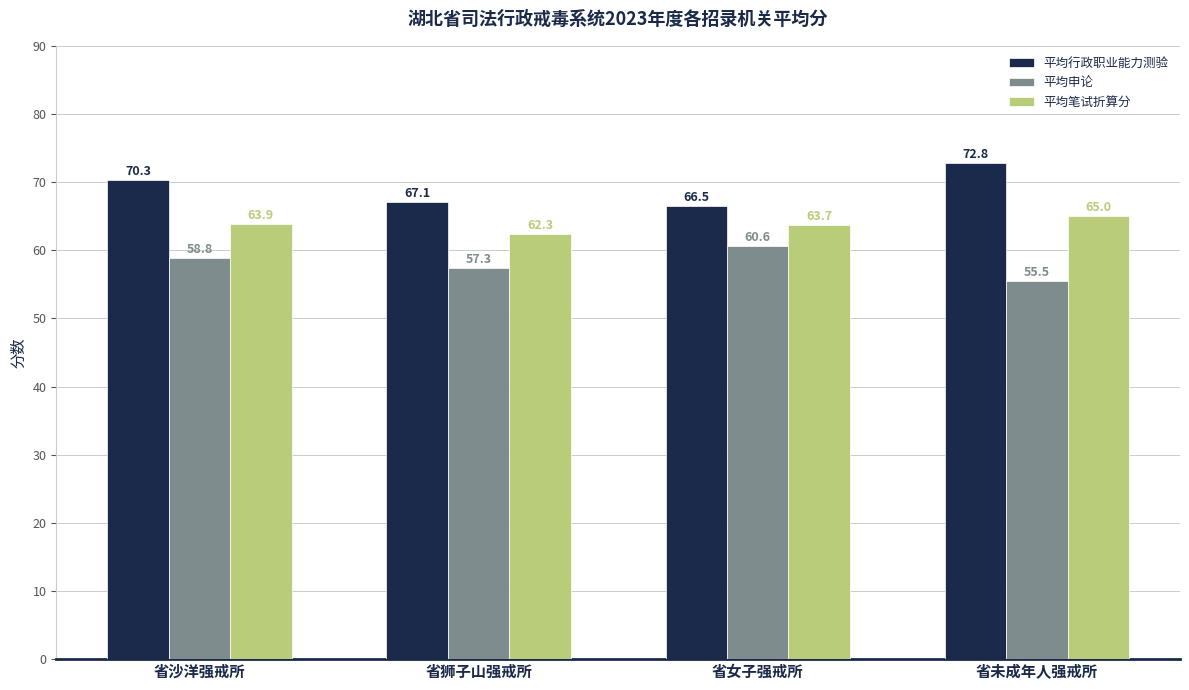

List the series in order of their overall mean, highest first.

平均行政职业能力测验, 平均笔试折算分, 平均申论